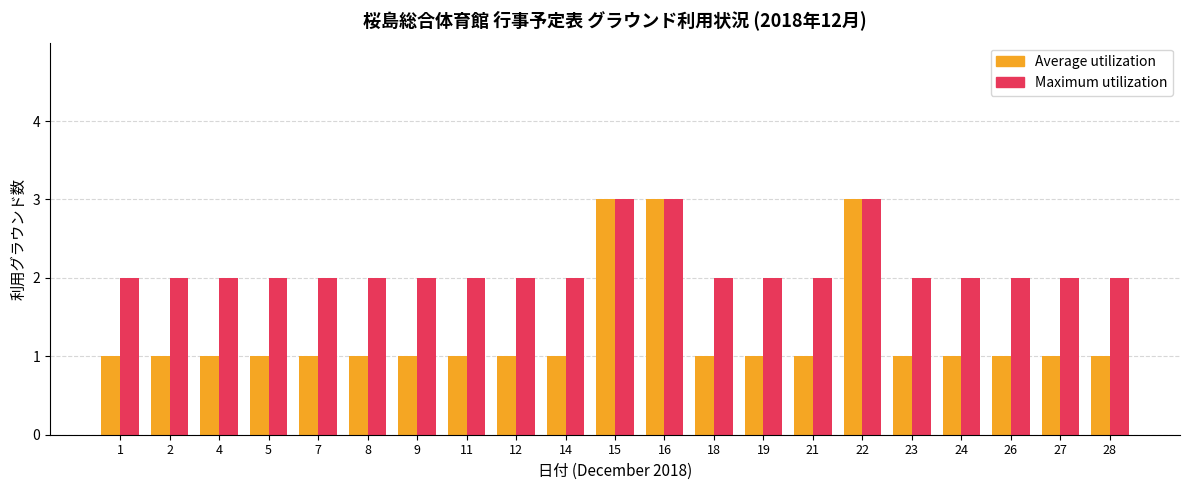

True or false: Average utilization has a value of 1 at 4.

True